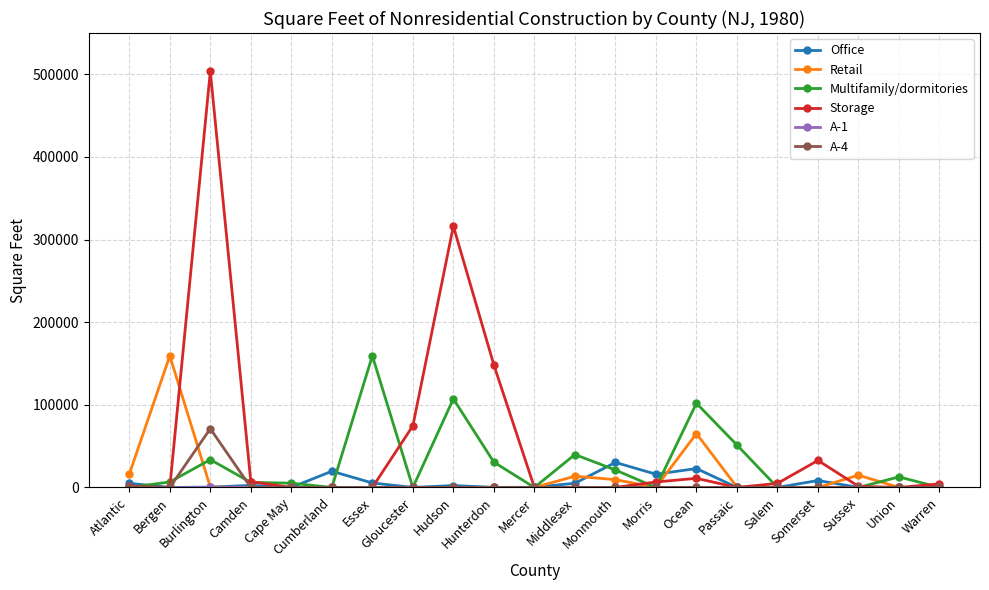

Which series changed the most between Cape May and Hunterdon?

Storage